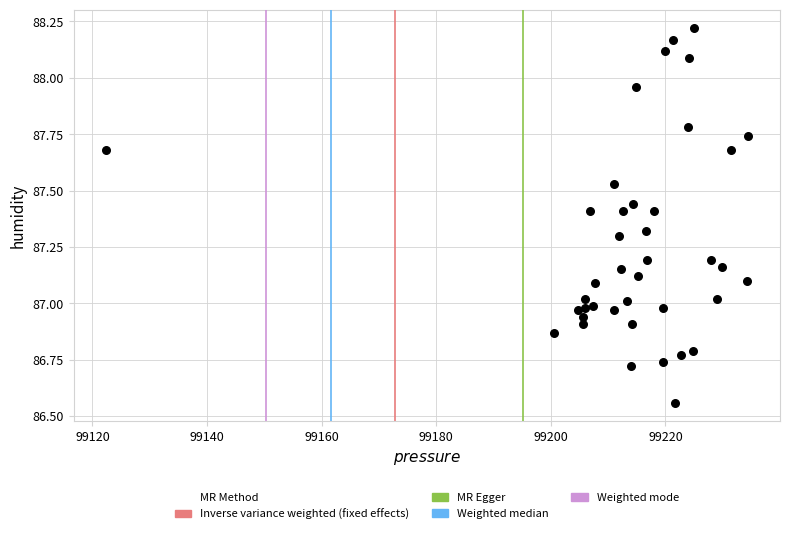

What is the range of X values (max minus min)?

112.1